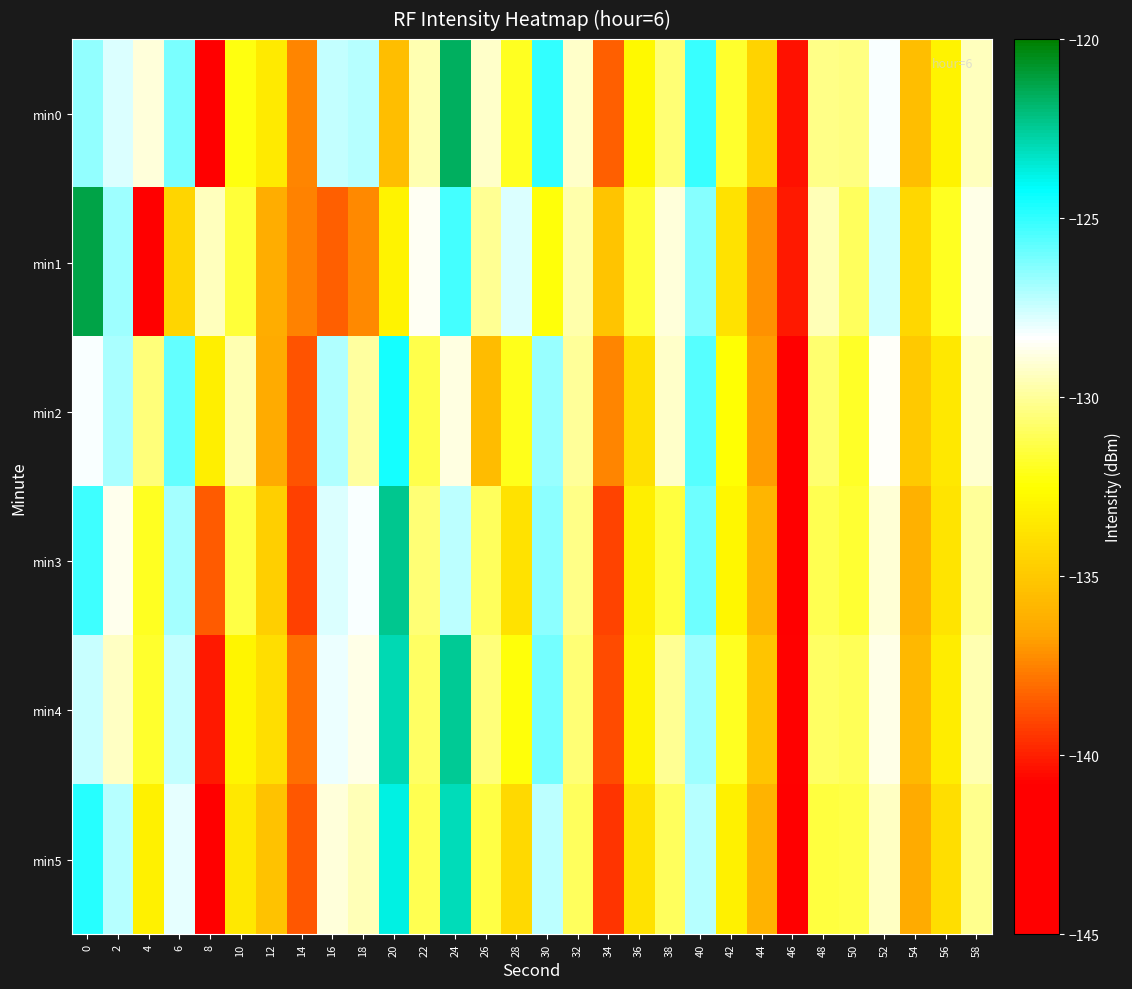

At 50, list the series in order from largest to smallest.

min0, min1, min4, min5, min3, min2